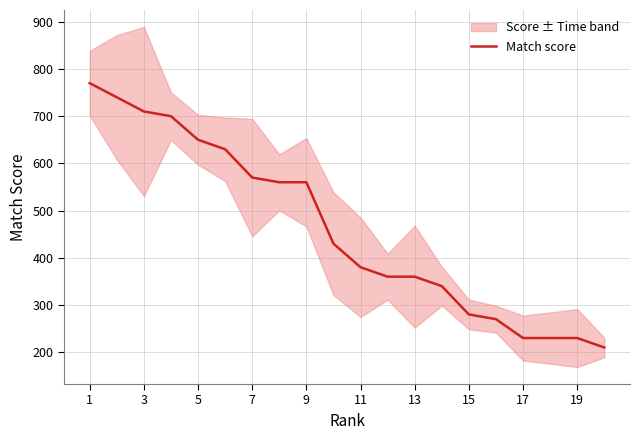

What is the maximum value shown in the chart?

770